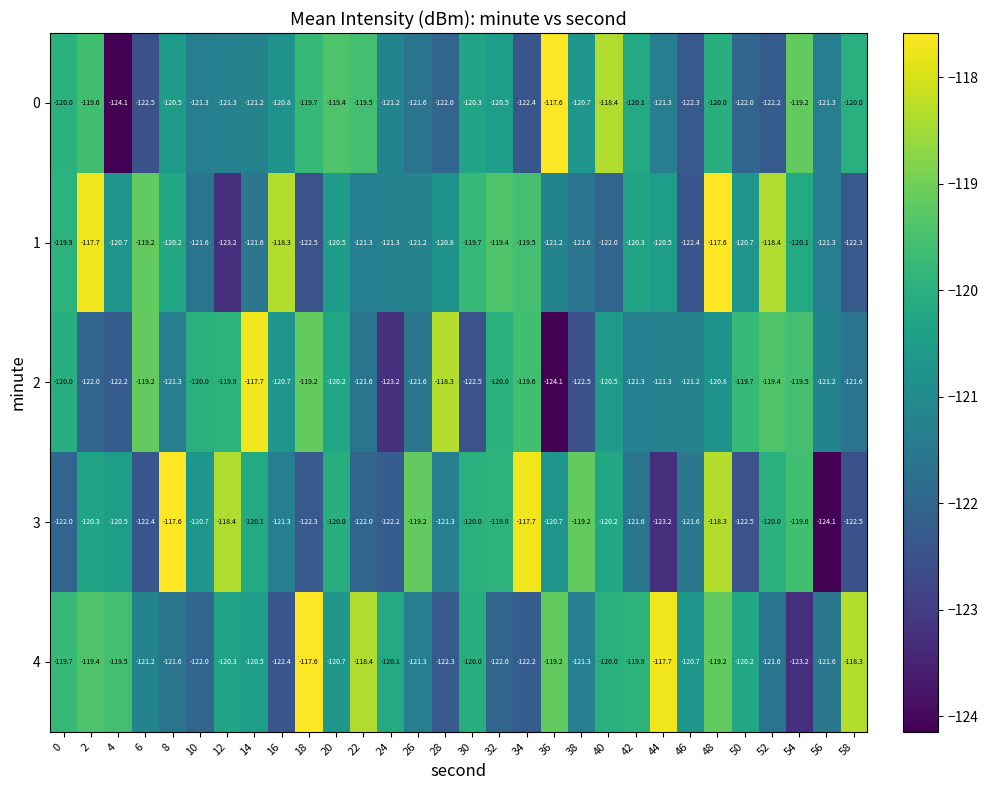

At 24, list the series in order from largest to smallest.

4, 0, 1, 3, 2